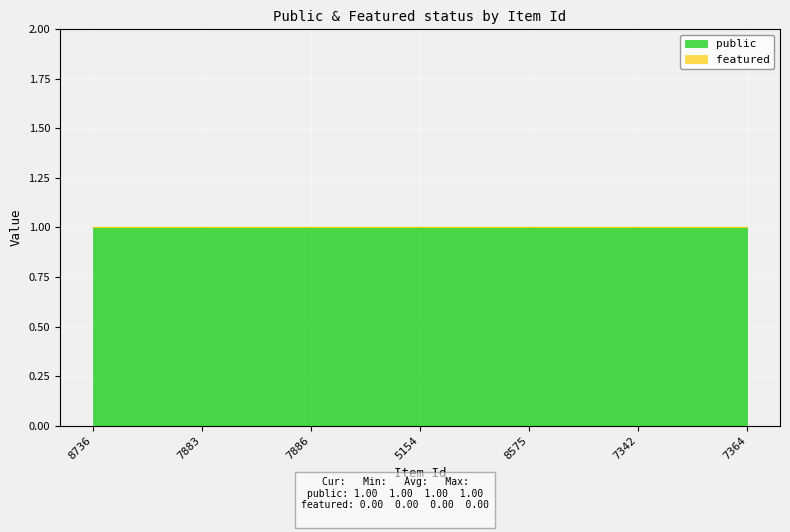

Rank the categories by featured value from lowest to highest.

8736, 7883, 7886, 5154, 8575, 7342, 7364